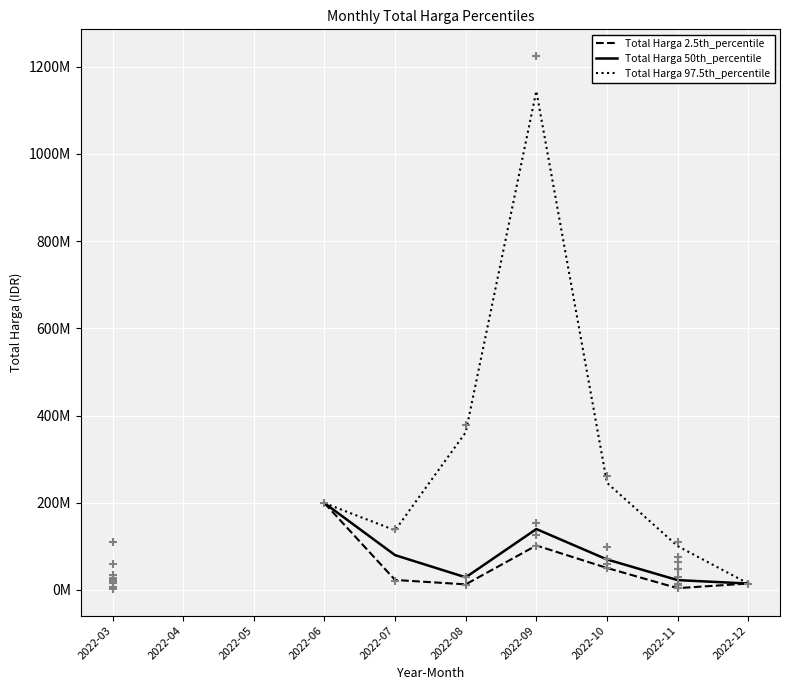

What is the total value across all series at 2022-10?

366174035.0